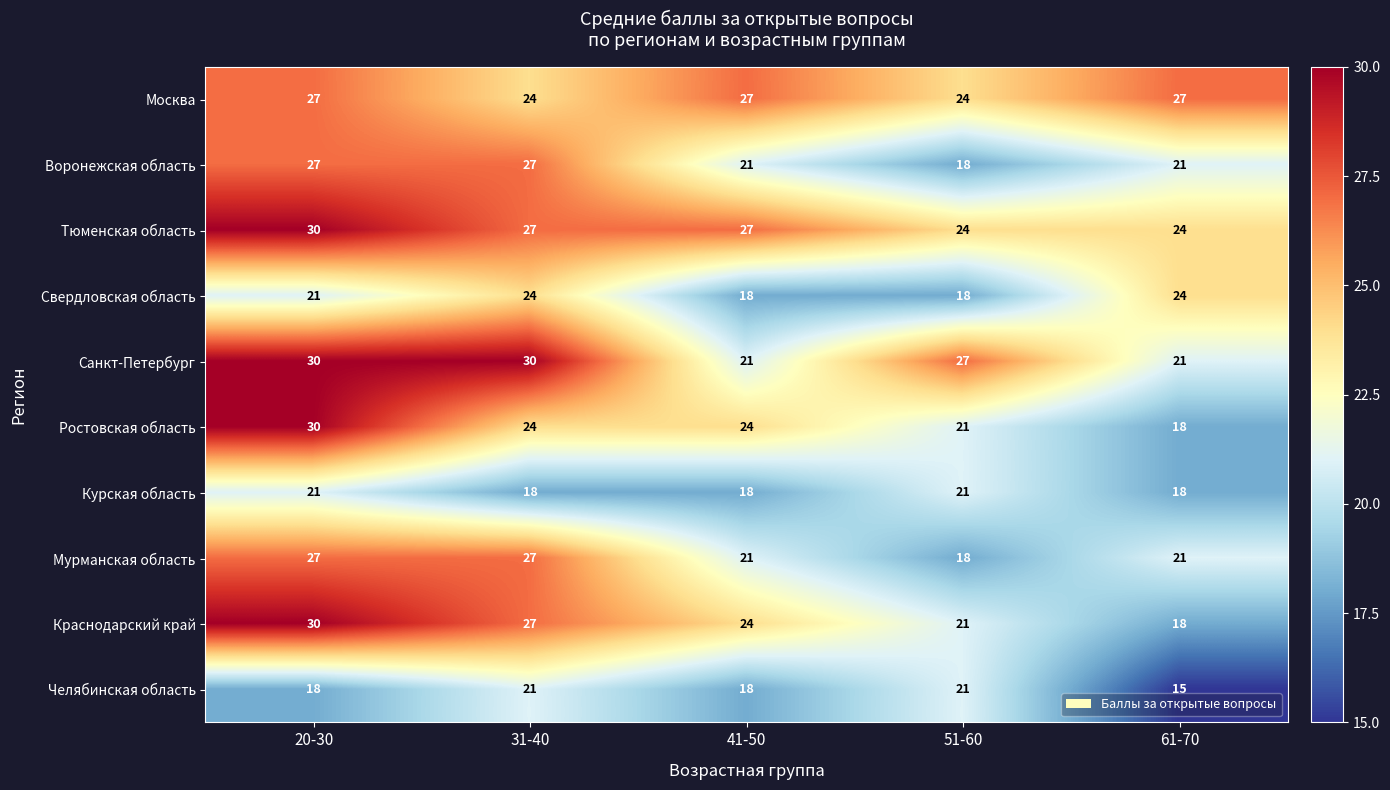

At which label does Челябинская область reach its peak?

31-40